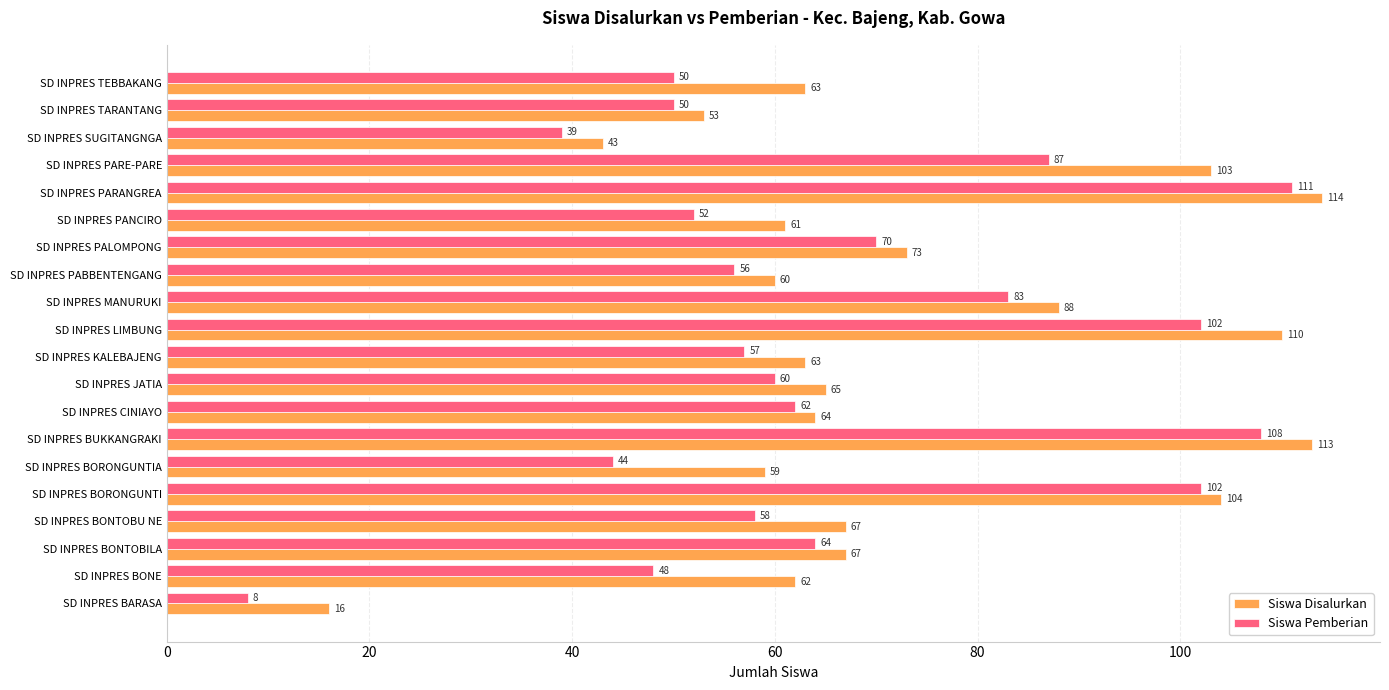

What is the approximate value of Siswa Disalurkan at SD INPRES BUKKANGRAKI, to the nearest 5?

115